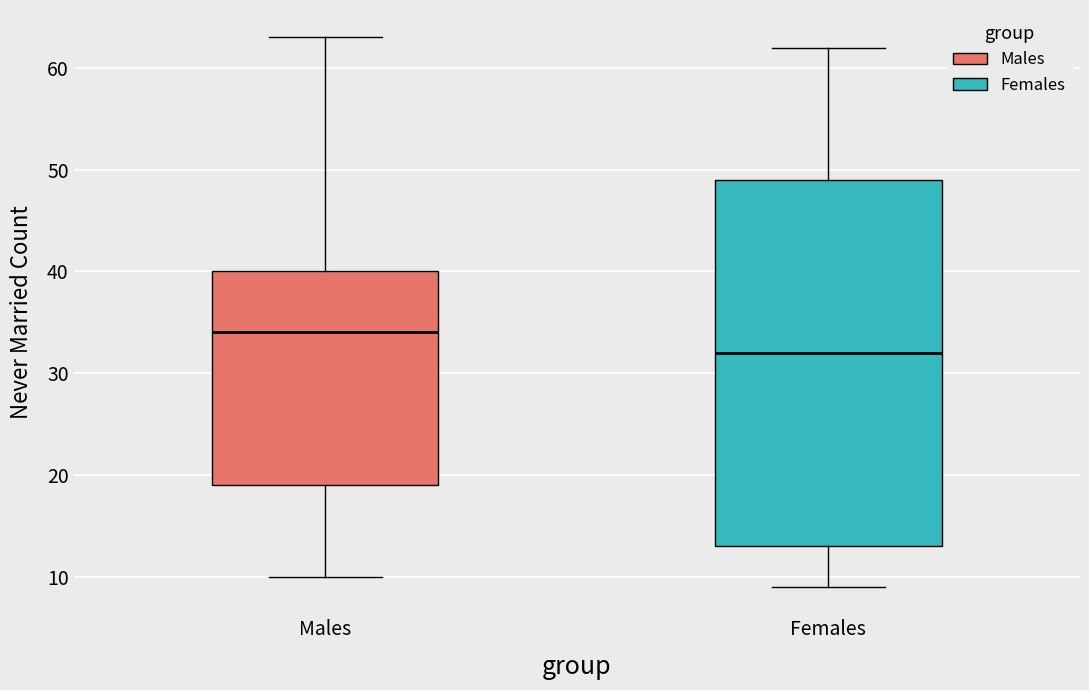

Which box has the lowest median line?

Females